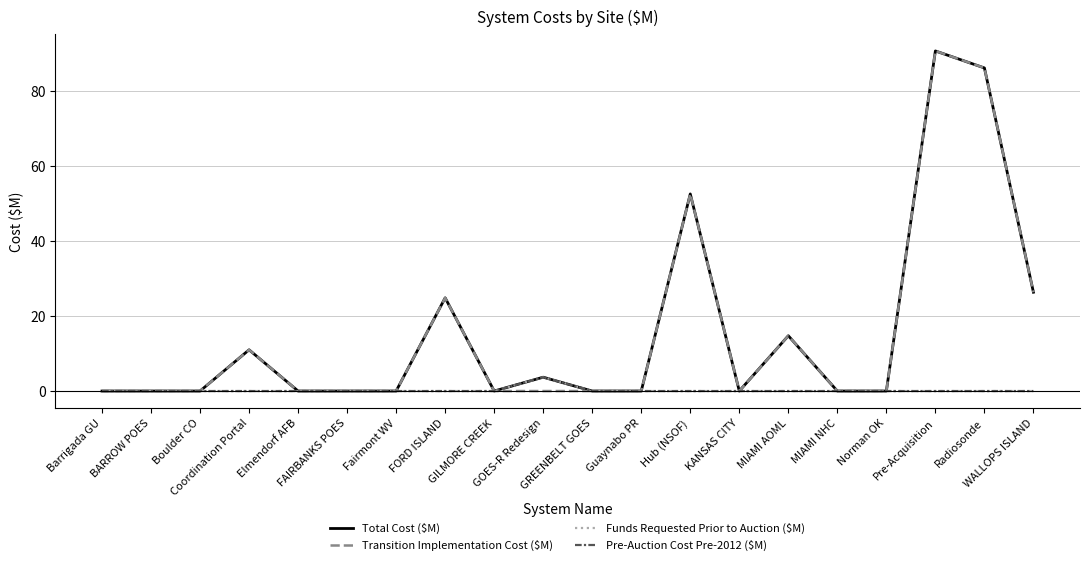

Does the chart display data point markers on the line(s)?

No